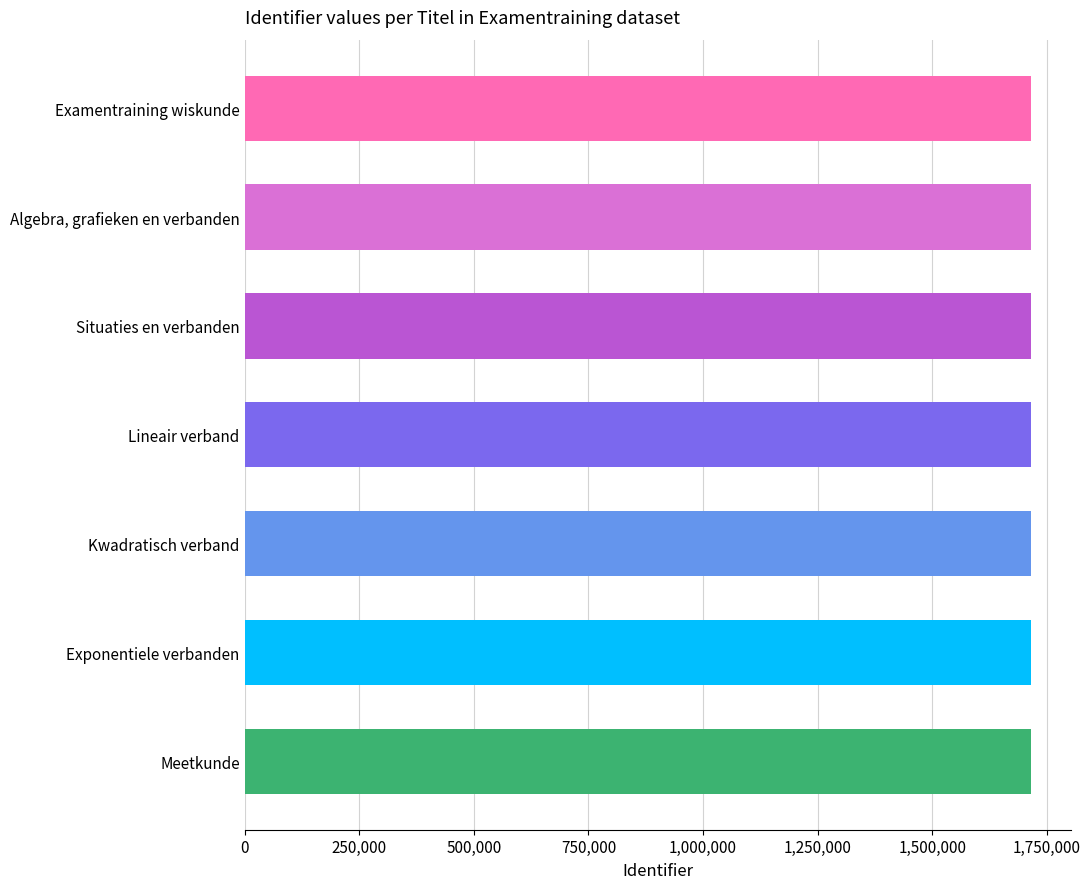

The value at Exponentiele verbanden is 3027926. True or false?

False